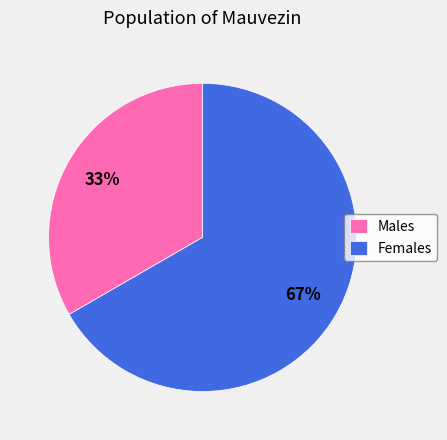

What is the majority slice?

Females